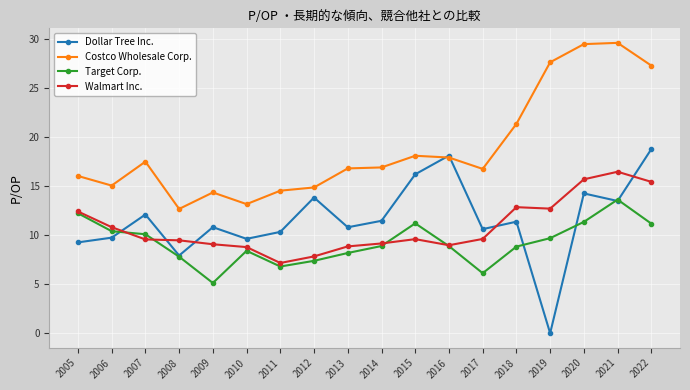

Which series ends up on top after the final intersection of Dollar Tree Inc. and Walmart Inc.?

Dollar Tree Inc.